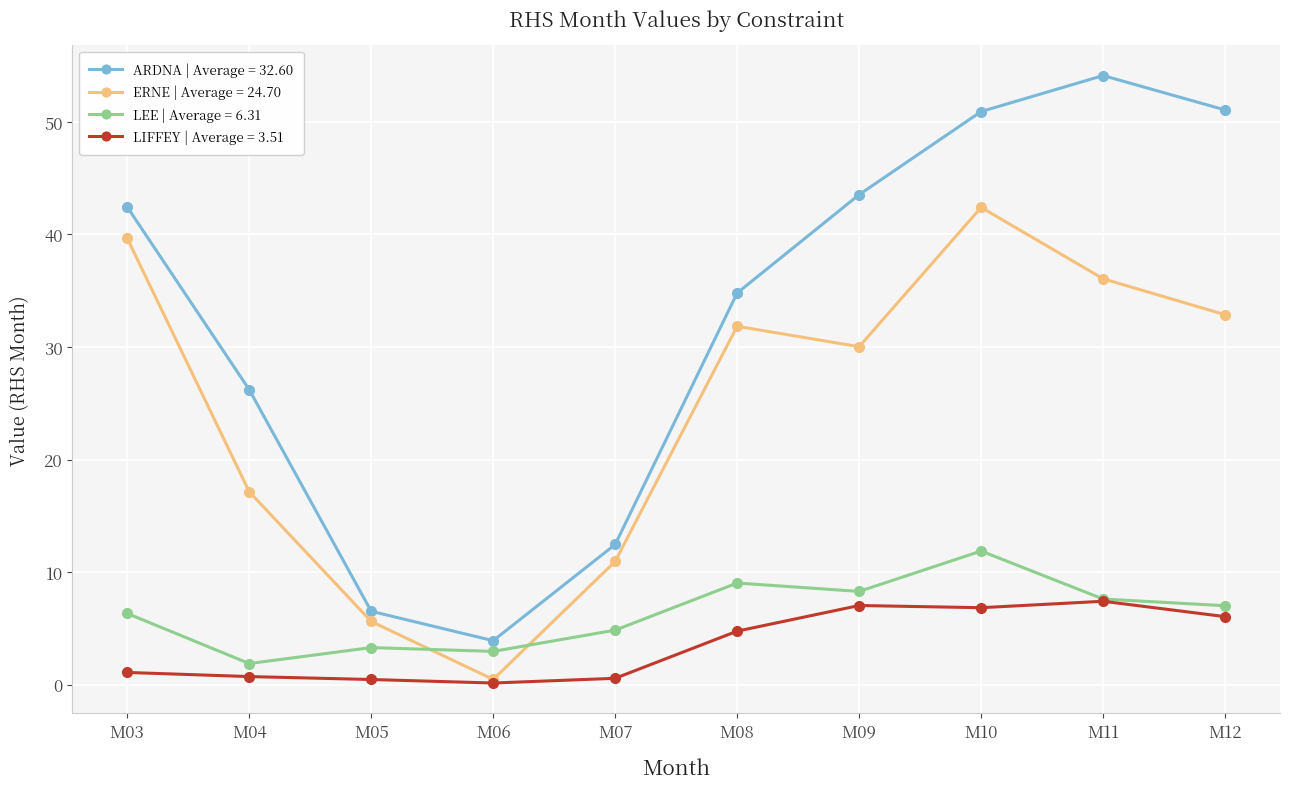

Where is the first local minimum for ERNE | Average = 24.70?

M06